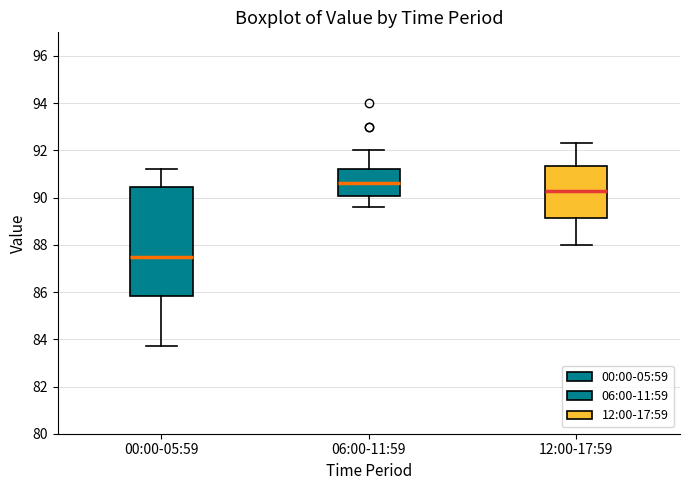

Reading left to right, transcribe this box plot: for each box, give where its median line is, the range the box spans, and where its two whiskers end, as read against the y-axis. The values are not printed on the chart, so give them approximately, as read against the axis.

00:00-05:59: median 87.6, box 85.8 to 90.4, whiskers 83.8 to 91.2
06:00-11:59: median 90.6, box 90.0 to 91.2, whiskers 89.6 to 92.0
12:00-17:59: median 90.4, box 89.2 to 91.4, whiskers 88.0 to 92.4